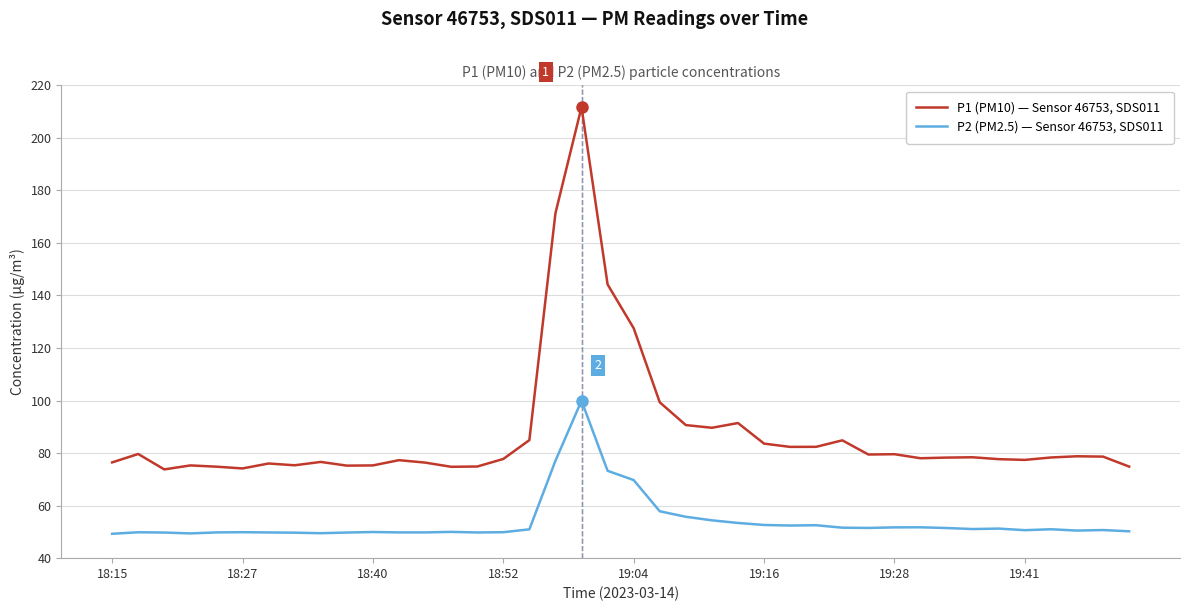

Rank the series by their average value, from highest to lowest.

P1 (PM10) — Sensor 46753, SDS011, P2 (PM2.5) — Sensor 46753, SDS011